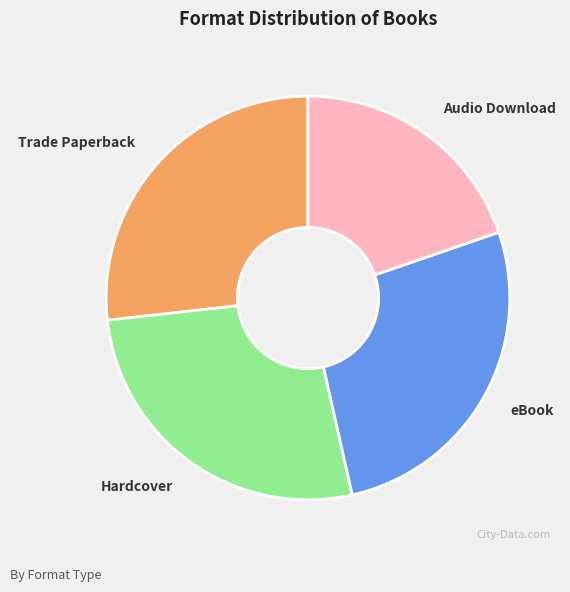

Which slice is the smallest?

Audio Download